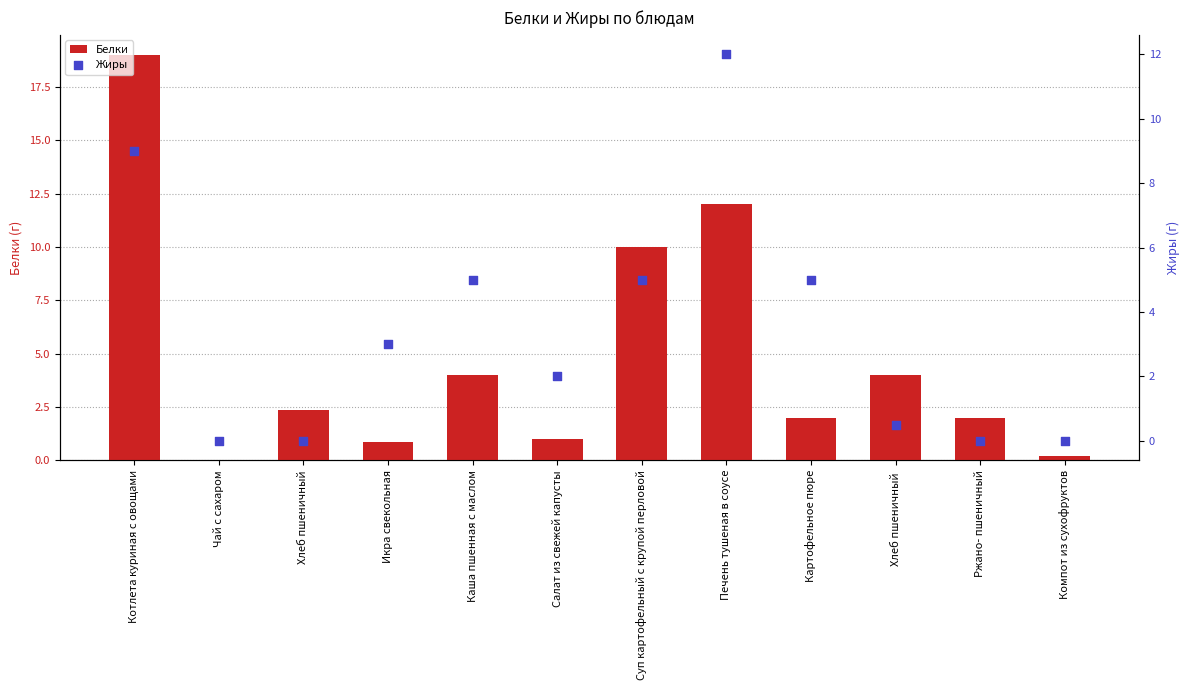

What are all the series names shown in the legend?

Белки, Жиры